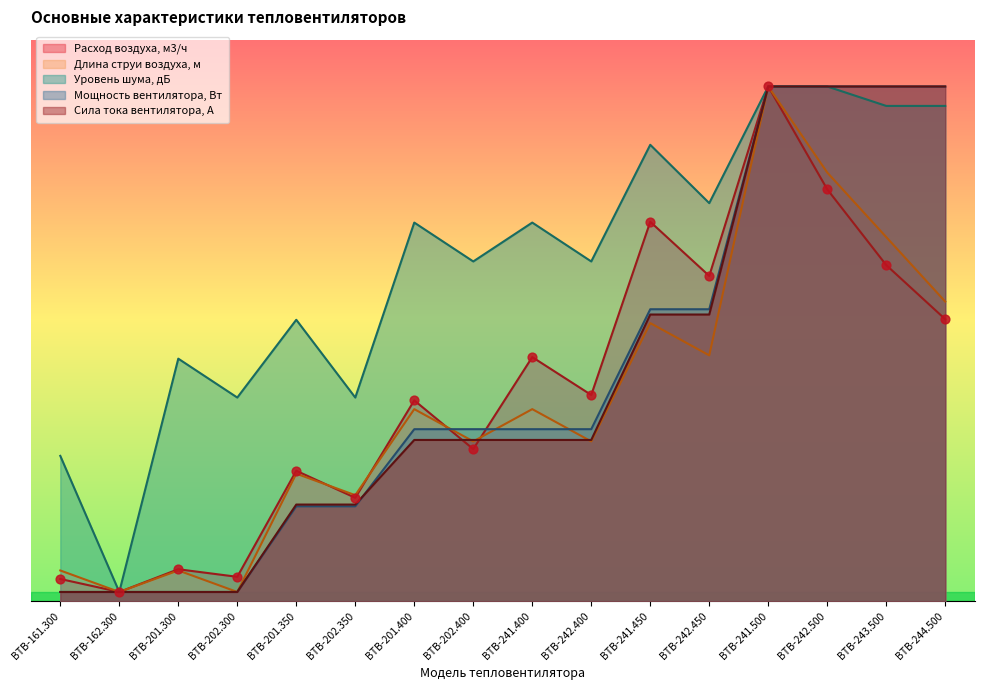

At which category is the sum across all series the highest?

ВТВ-241.500